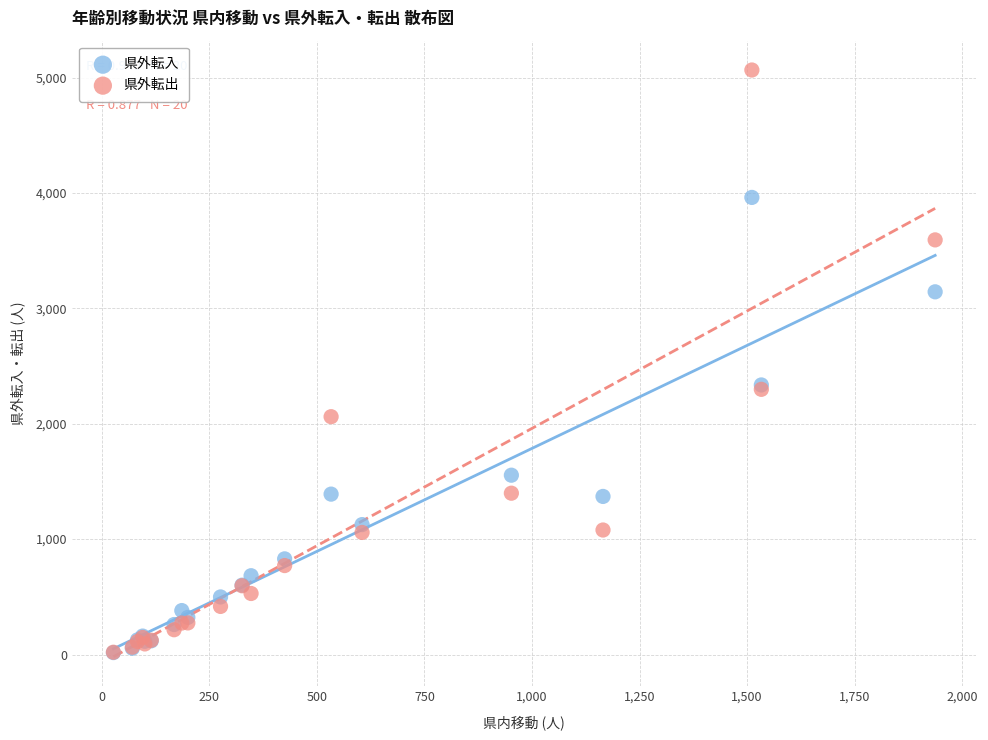

In the 県外転入 series, what Y value is closest to 1989?

2336